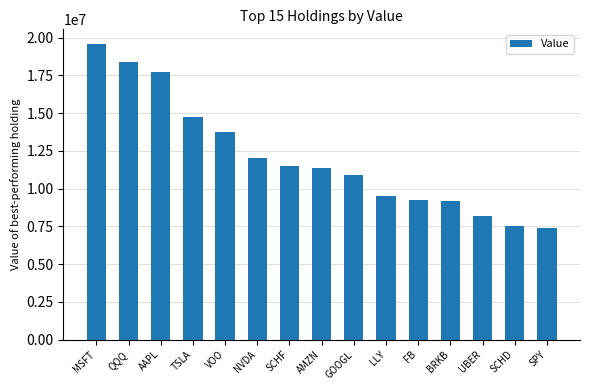

Reading right to left, extract all data points from this chart.

7392365	7497738	8165252	9153325	9270052	9504044	10899853	11354357	11498269	12038179	13769551	14731056	17721099	18408391	19564275